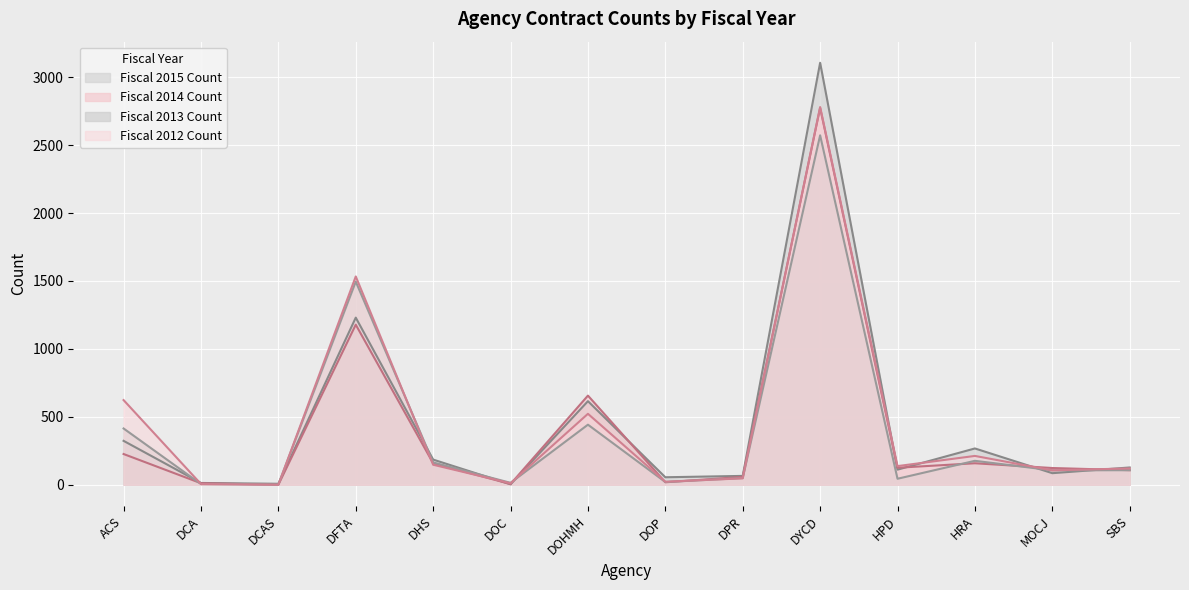

What is the sum of the Fiscal 2012 Count values at DOHMH and SBS?

642